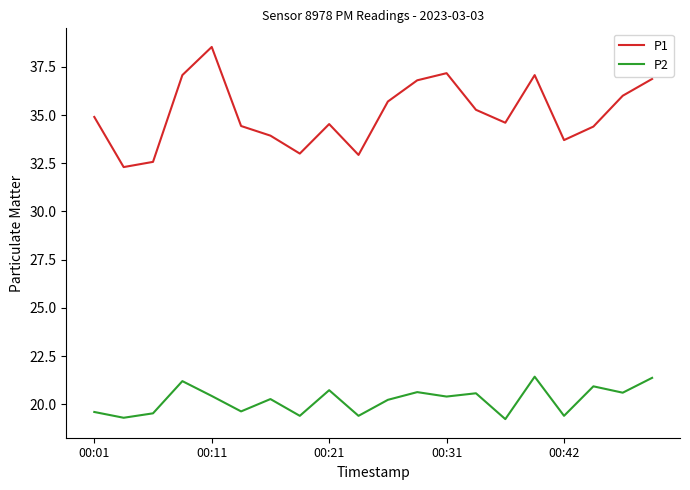

What is the average value of the P1 series?

35.1